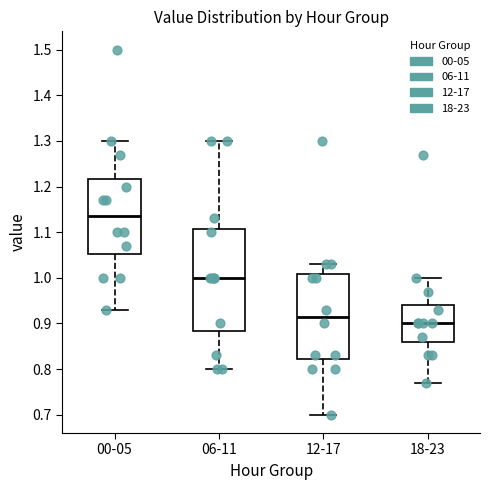

Reading left to right, read every box against the y-axis: the position of its median line, the range the box covers, and the ends of its whiskers. The values are not printed on the chart, so give them approximately, as read against the axis.

00-05: median 1.14, box 1.05 to 1.22, whiskers 0.93 to 1.30
06-11: median 1.00, box 0.88 to 1.11, whiskers 0.80 to 1.30
12-17: median 0.92, box 0.82 to 1.01, whiskers 0.70 to 1.03
18-23: median 0.90, box 0.86 to 0.94, whiskers 0.77 to 1.00